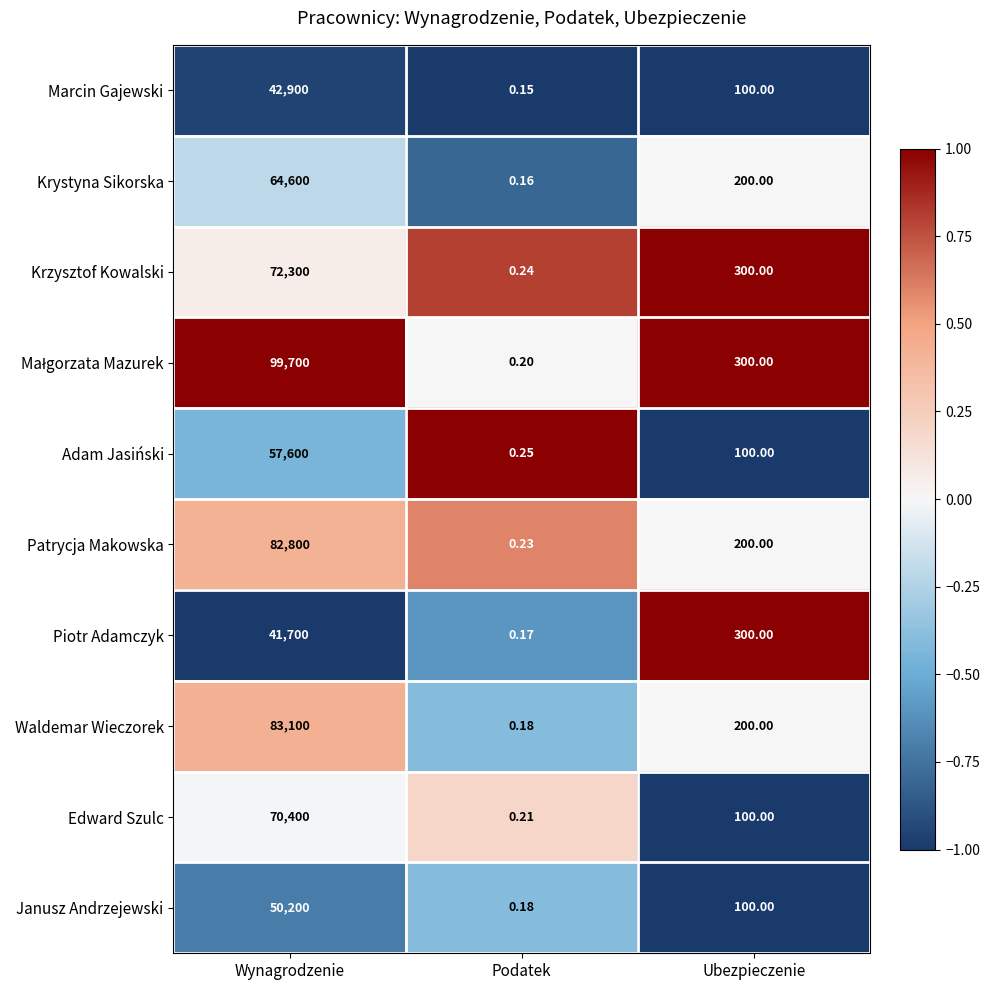

At which category does the chart reach its minimum across all series?

Podatek